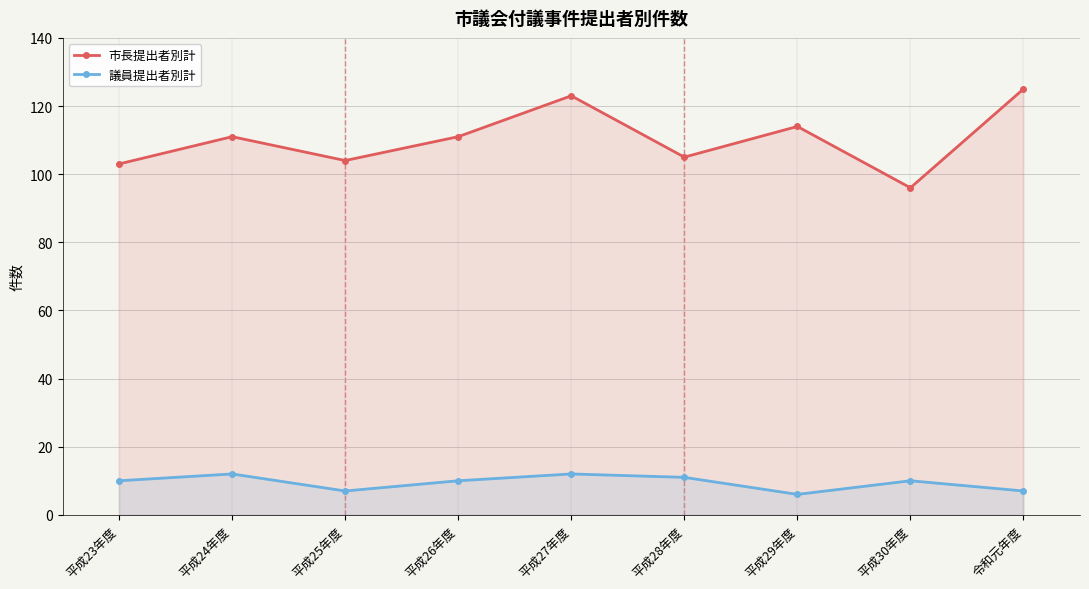

Which series changed the most between 平成25年度 and 平成26年度?

市長提出者別計